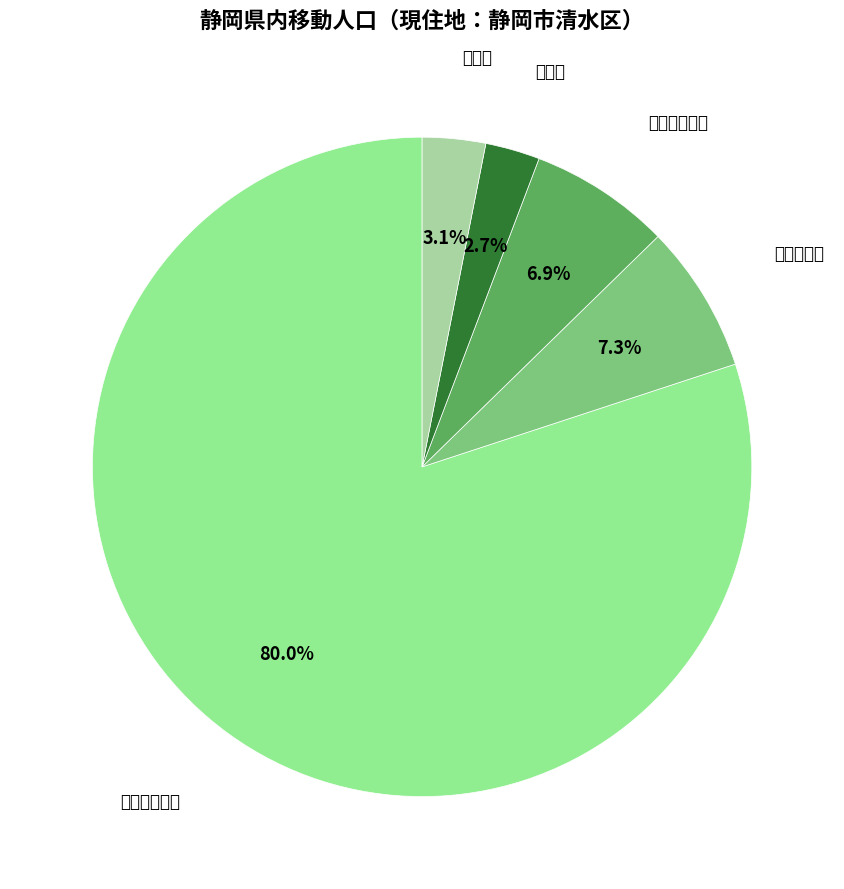

To the nearest percent, what is the difference between the largest and smallest slice percentages?

77%